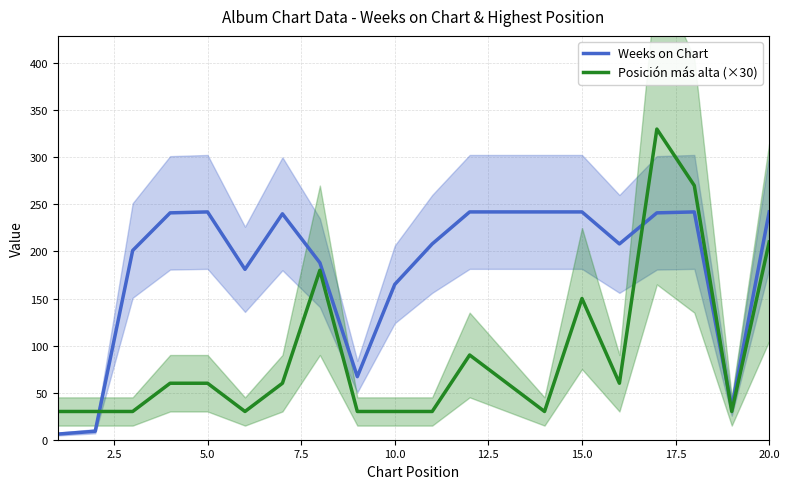

At which label is Weeks on Chart closest to 124?

10.0